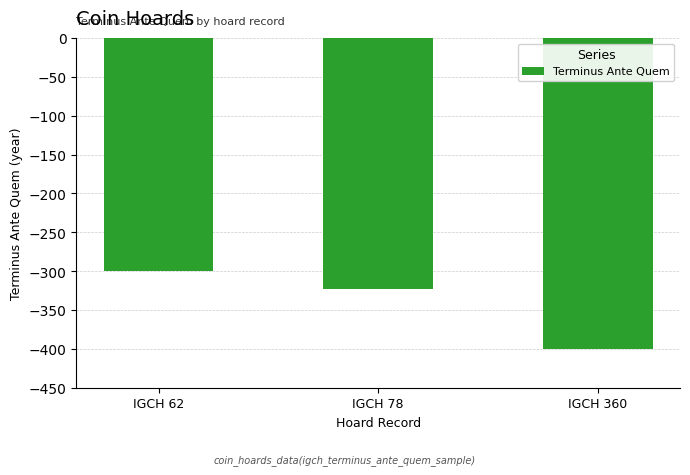

Which category has the lowest value across all series?

IGCH 360